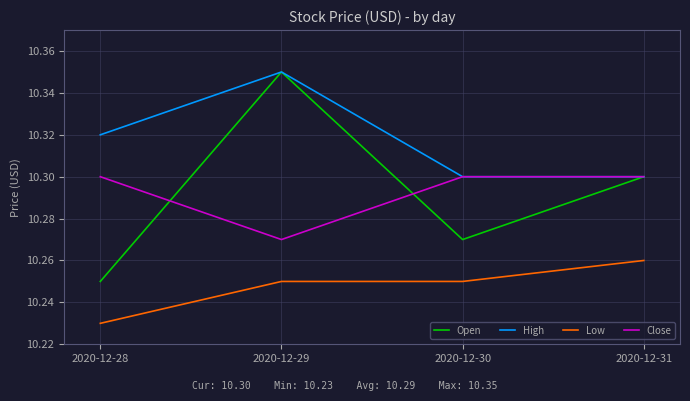

Which label corresponds to the smallest value in the chart?

2020-12-28